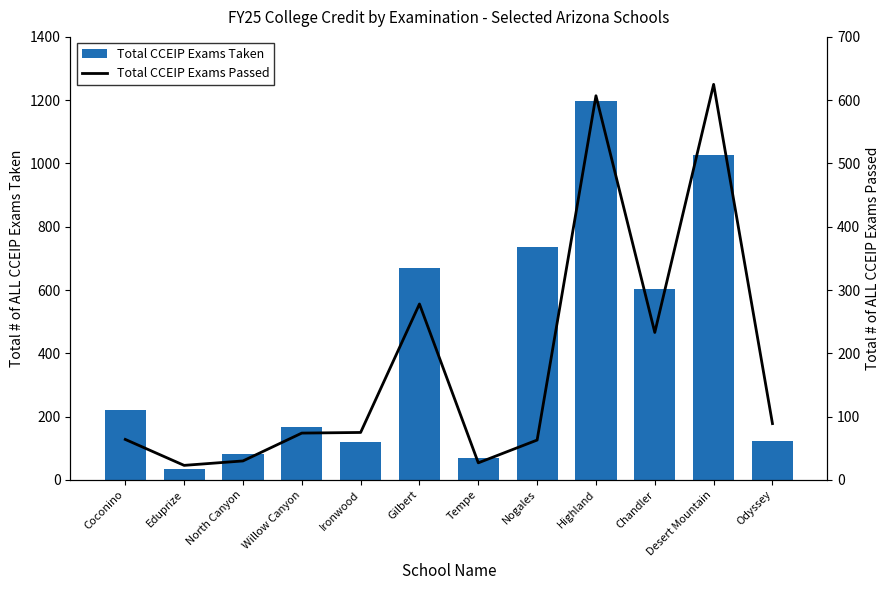

What are all the series names shown in the legend?

Total CCEIP Exams Taken, Total CCEIP Exams Passed